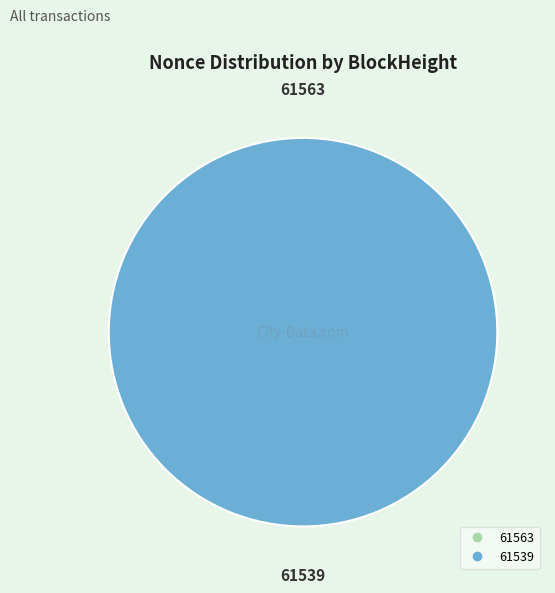

Rank the categories by value from lowest to highest.

61563, 61539